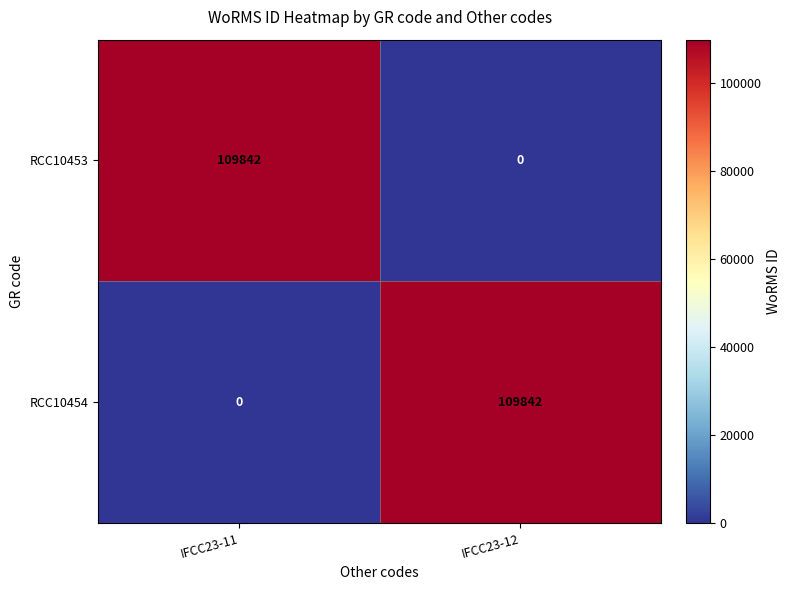

The value of RCC10454 at IFCC23-11 is 70654. True or false?

False